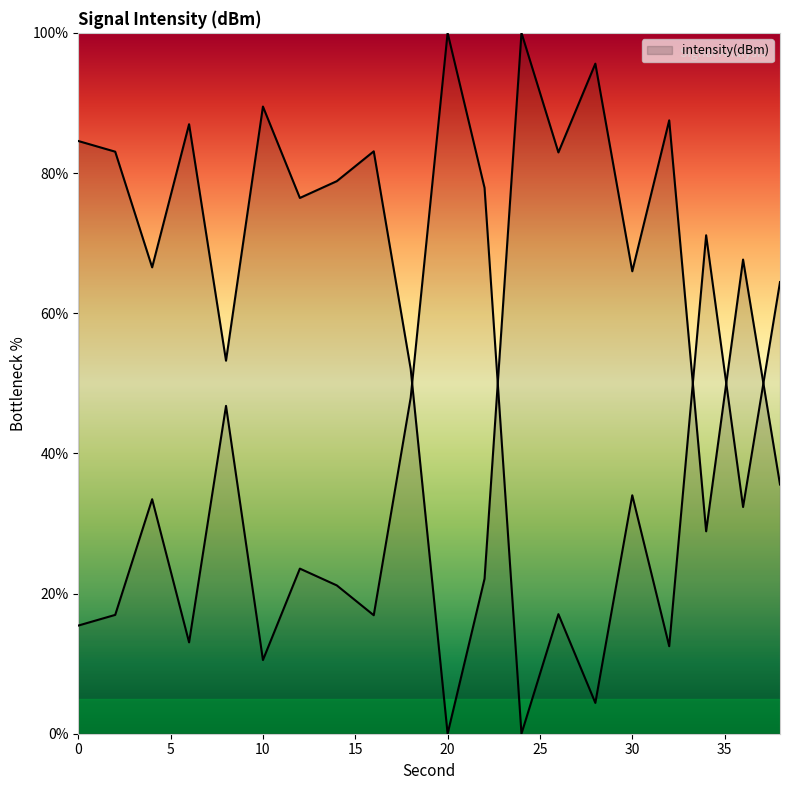

How many lines are shown in the chart?

1